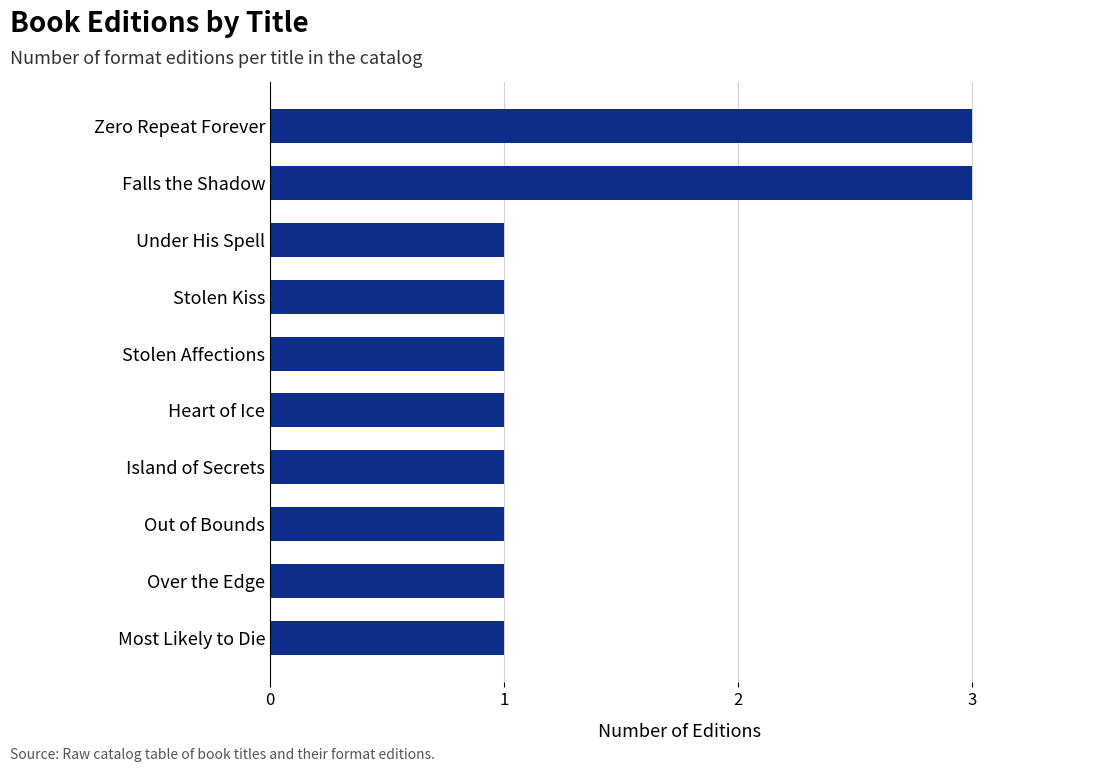

The chart shows a value of 0 at Stolen Affections. True or false?

False